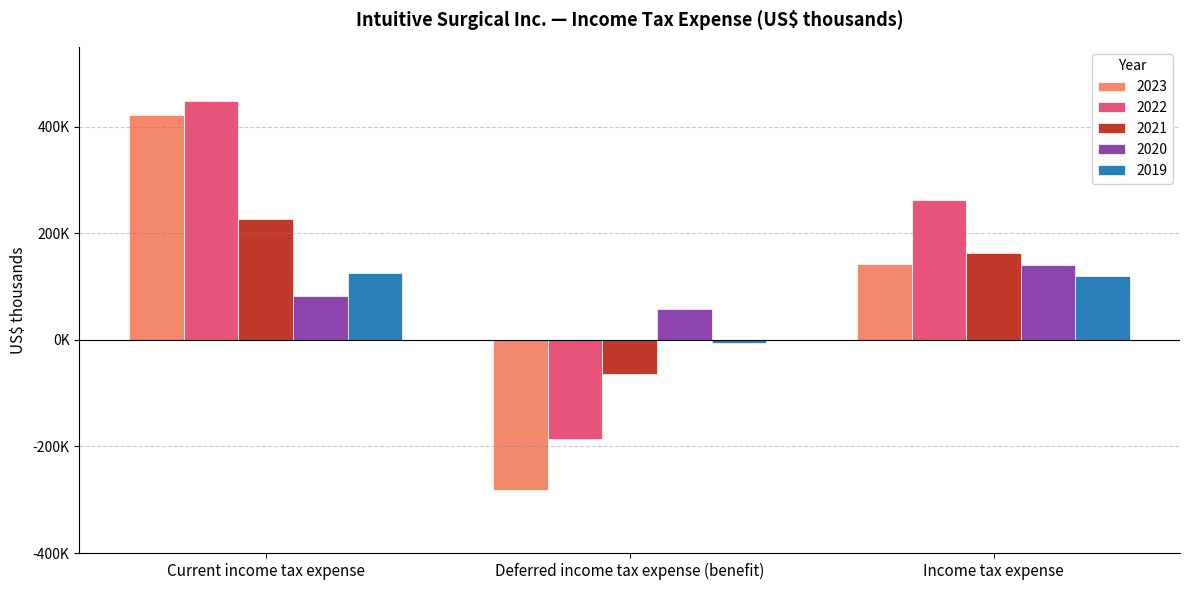

What is the average value of the 2020 series?

93467